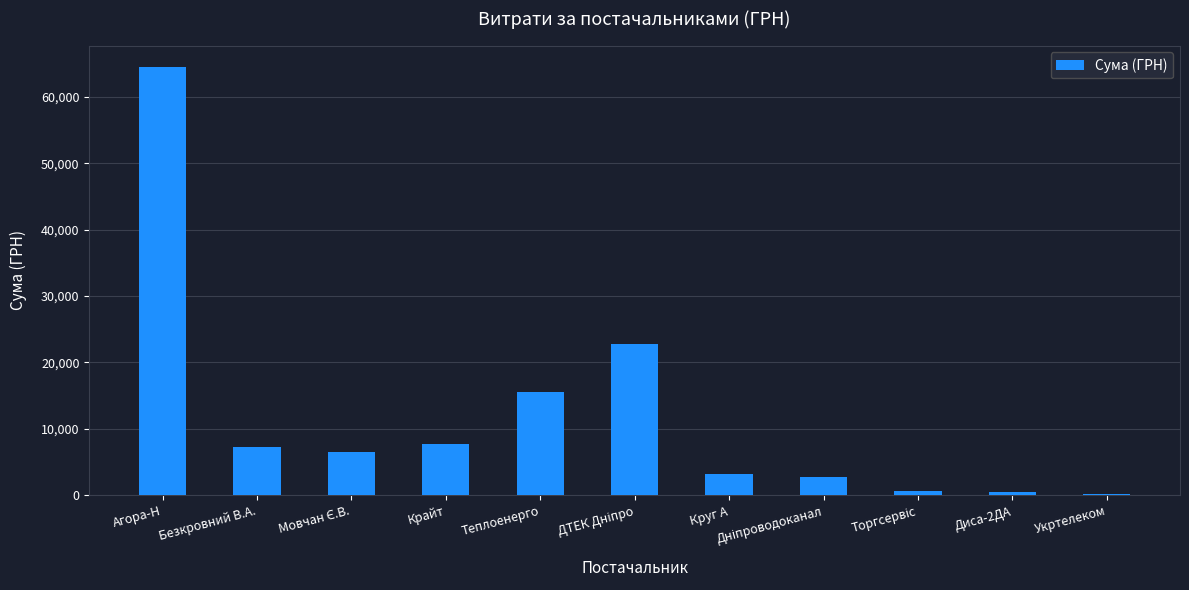

What is the sum of all values?

131566.0